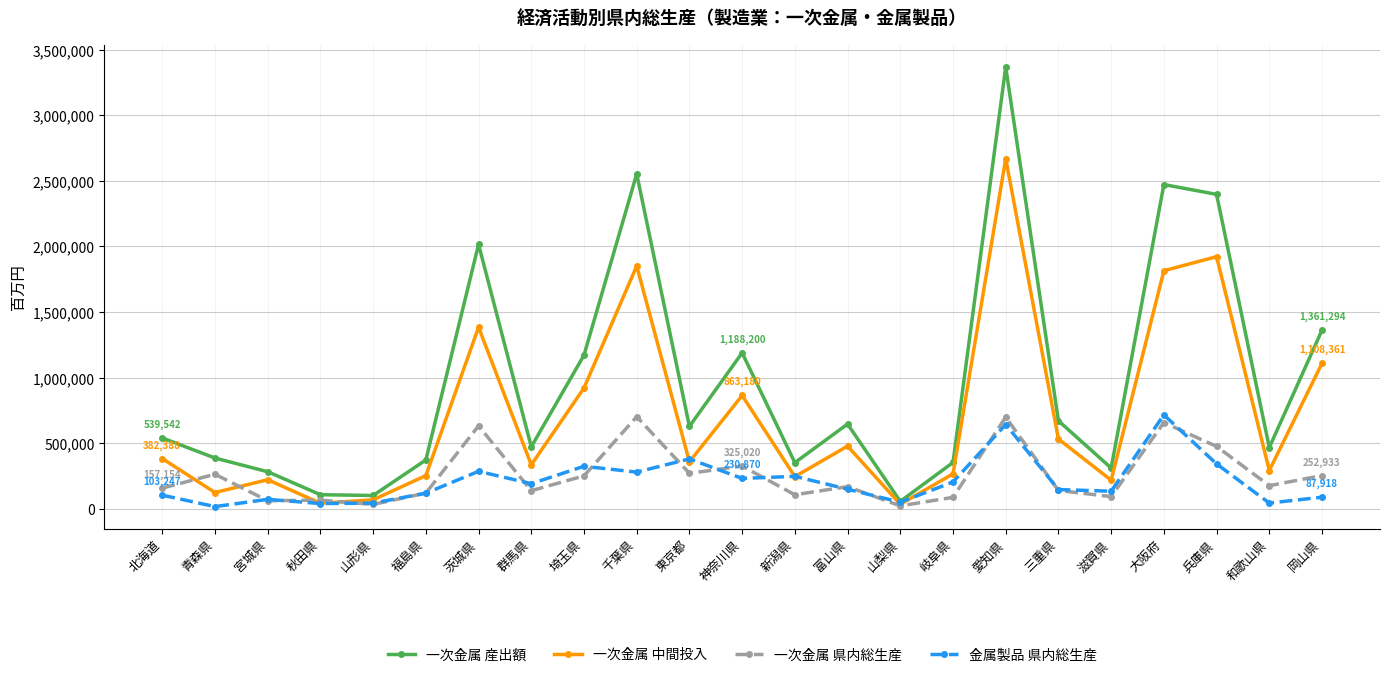

What position from the right is 埼玉県?

15